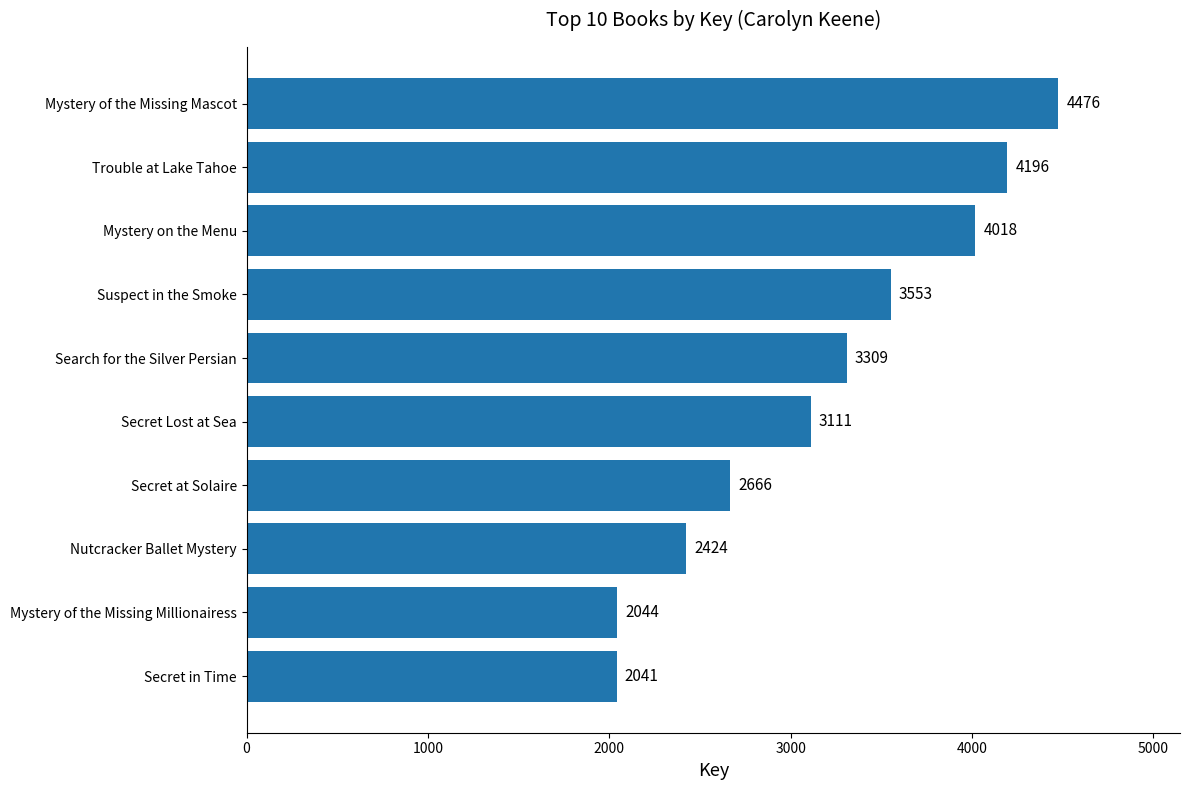

How many values are below 3309?

5